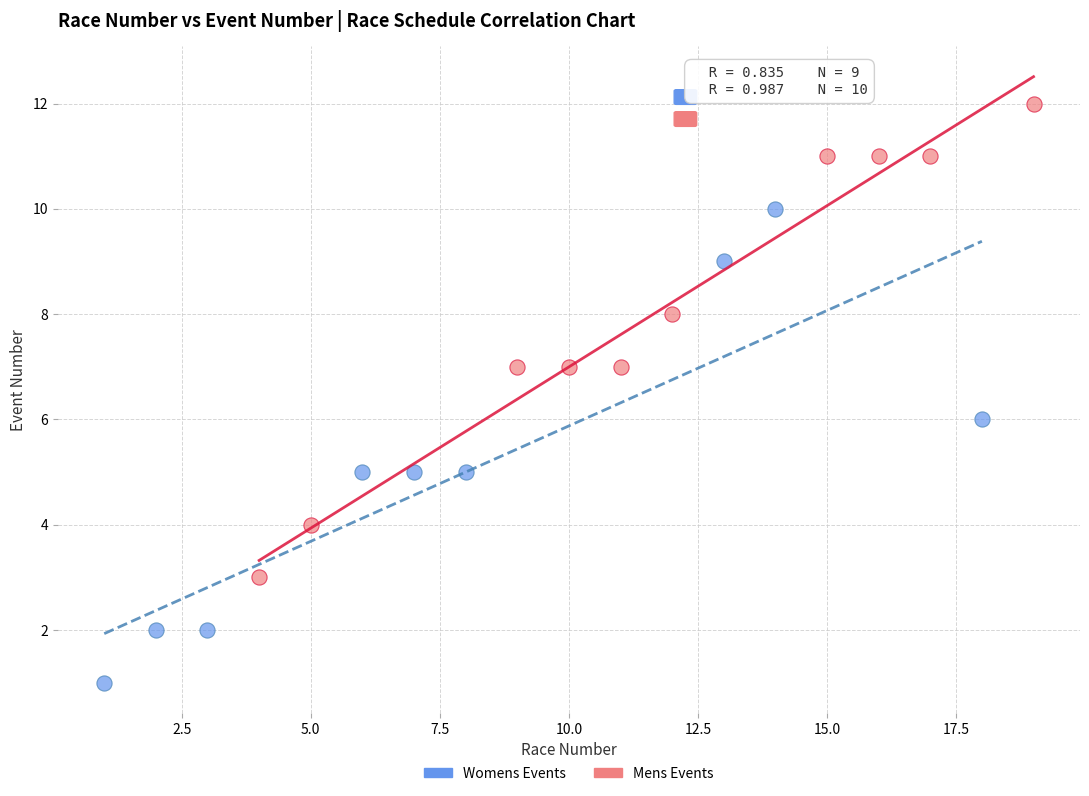

Which series contains the lowest Y value?

Womens Events